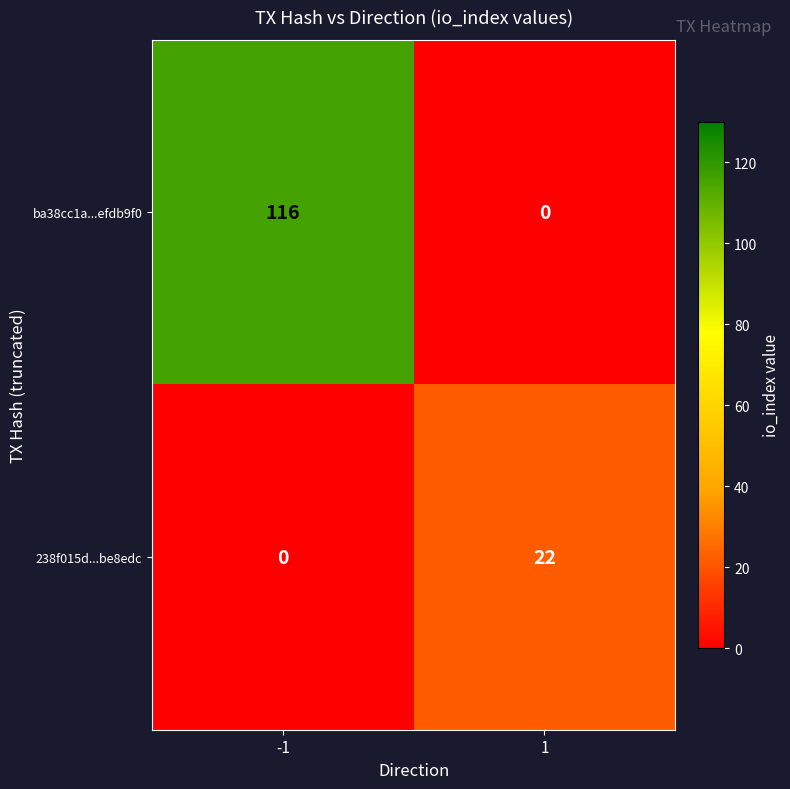

Reading left to right, extract all data points from this chart.

ba38cc1a...efdb9f0: 116	0
238f015d...be8edc: 0	22